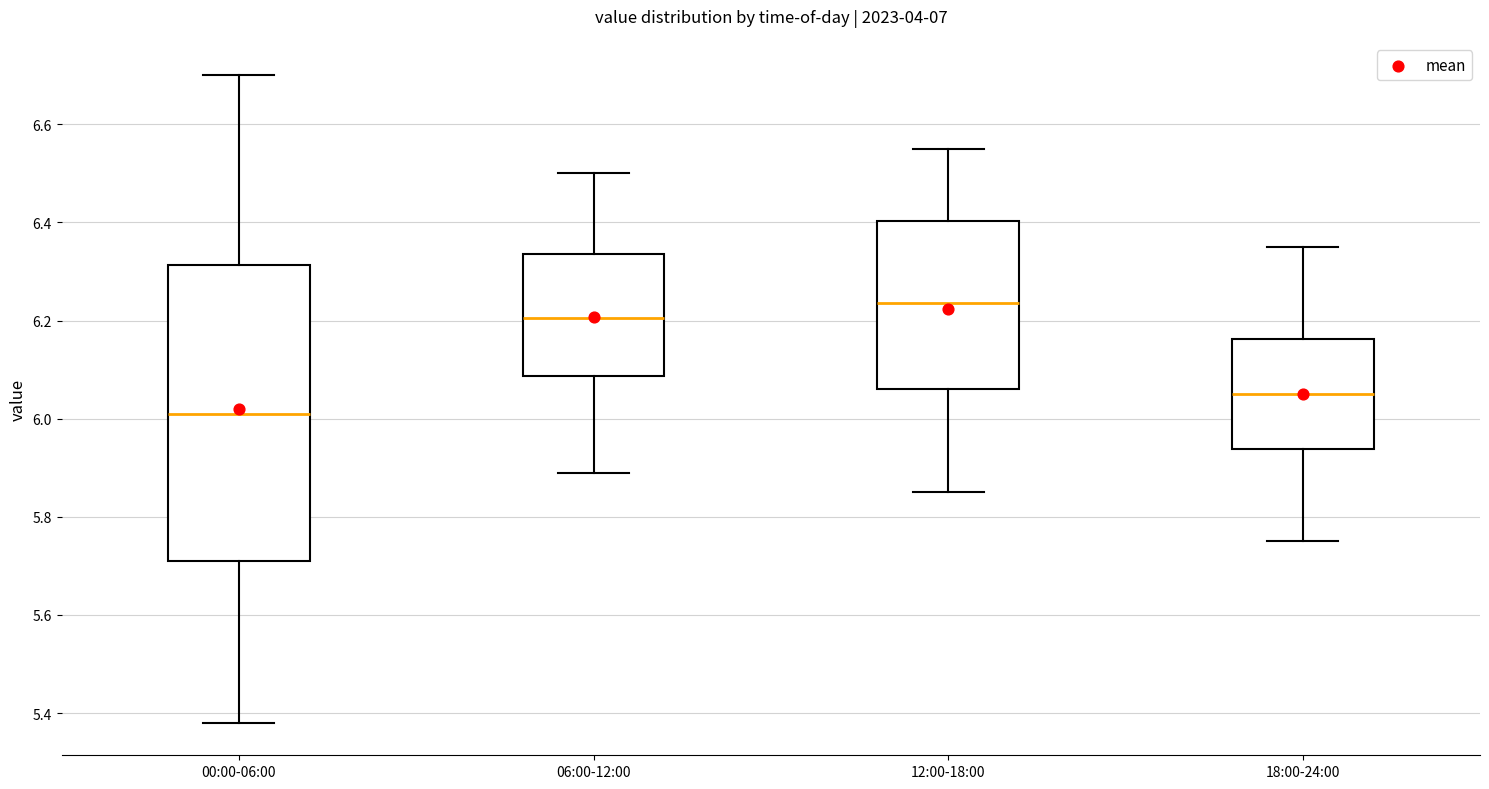

Comparing the boxes themselves (not the whiskers), which one is the tallest?

00:00-06:00